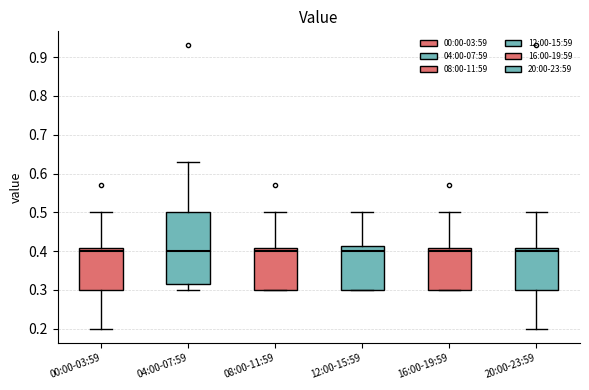

Reading left to right, transcribe this box plot: for each box, give where its median line is, the range the box spans, and where its two whiskers end, as read against the y-axis. The values are not printed on the chart, so give them approximately, as read against the axis.

00:00-03:59: median 0.40, box 0.30 to 0.41, whiskers 0.20 to 0.50
04:00-07:59: median 0.40, box 0.32 to 0.50, whiskers 0.30 to 0.63
08:00-11:59: median 0.40, box 0.30 to 0.41, whiskers 0.30 to 0.50
12:00-15:59: median 0.40, box 0.30 to 0.41, whiskers 0.30 to 0.50
16:00-19:59: median 0.40, box 0.30 to 0.41, whiskers 0.30 to 0.50
20:00-23:59: median 0.40, box 0.30 to 0.41, whiskers 0.20 to 0.50